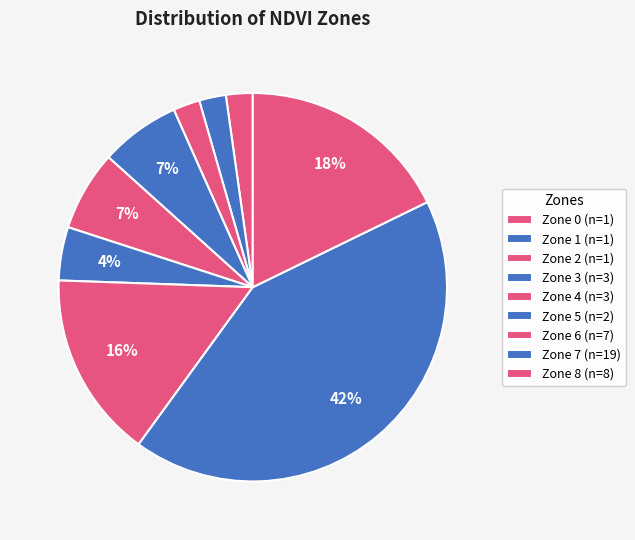

What is the change in value from Zone 1 to Zone 6?

+6